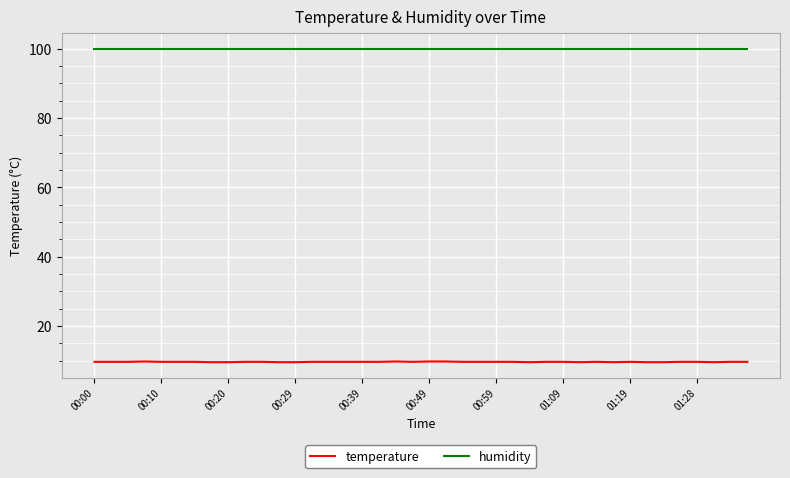

True or false: temperature and humidity intersect in this chart.

False